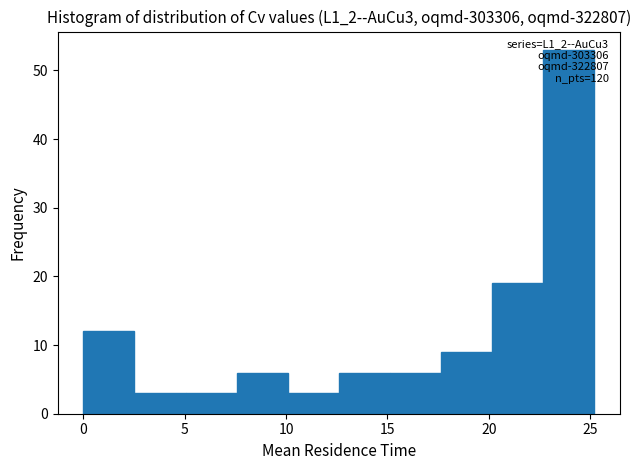

Which range on the x-axis has the tallest bar?

22.5 to 25.0